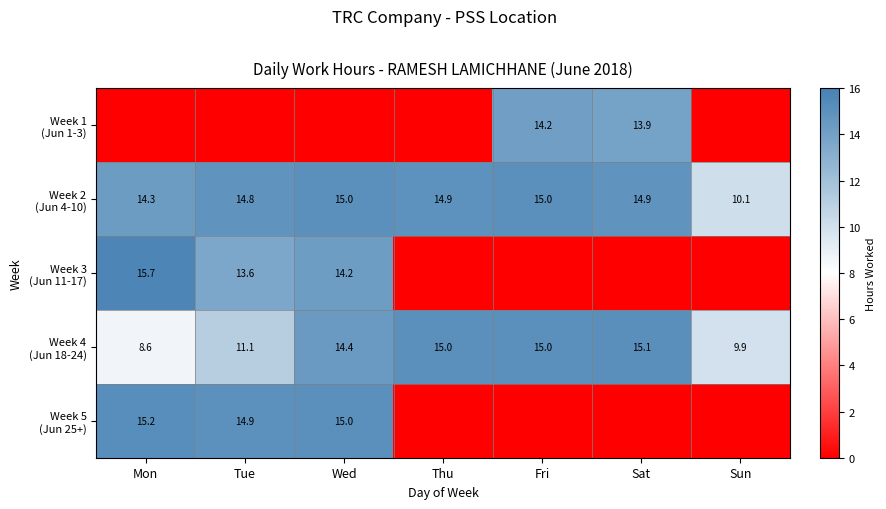

At how many categories does at least one series exceed 7?

7